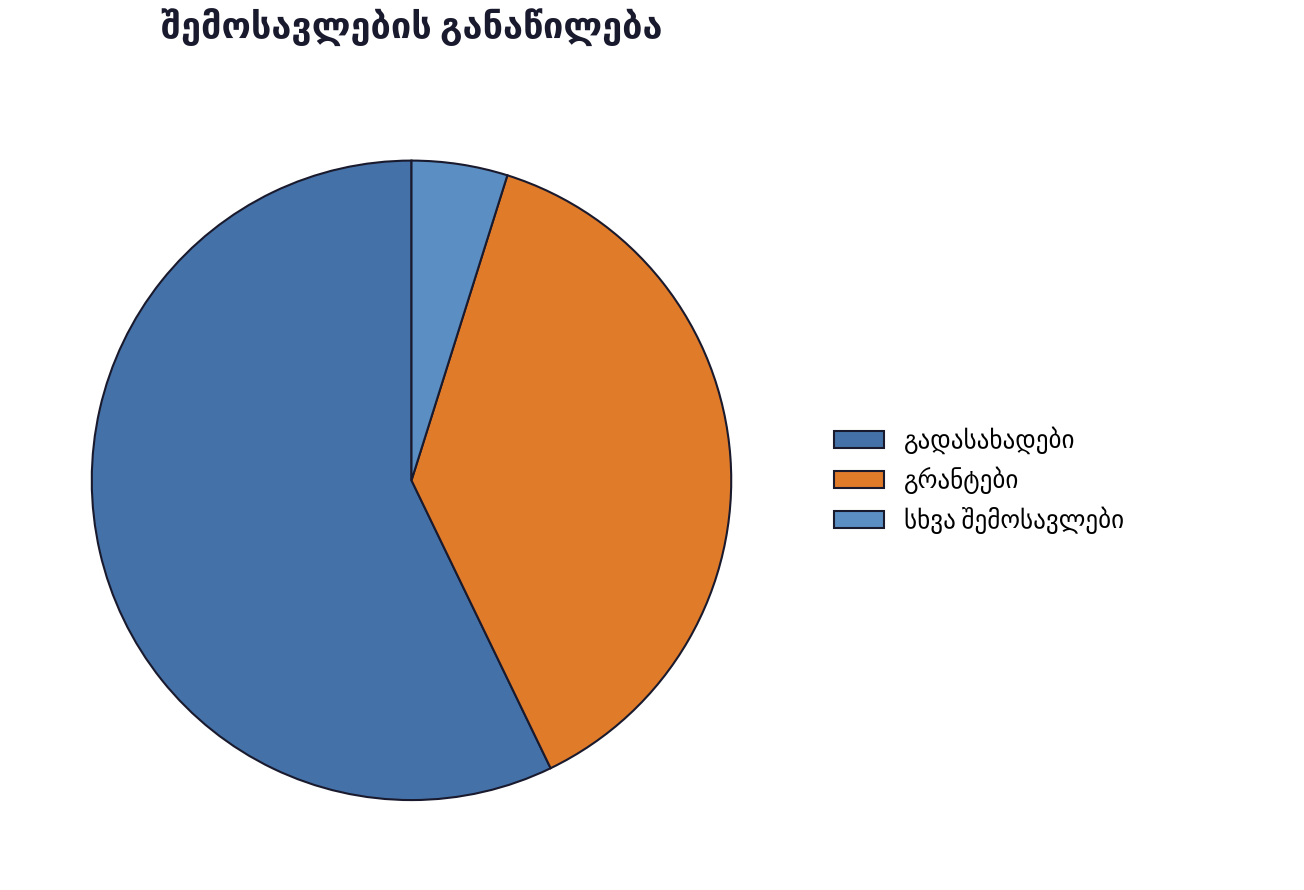

Does any single category account for the majority?

Yes